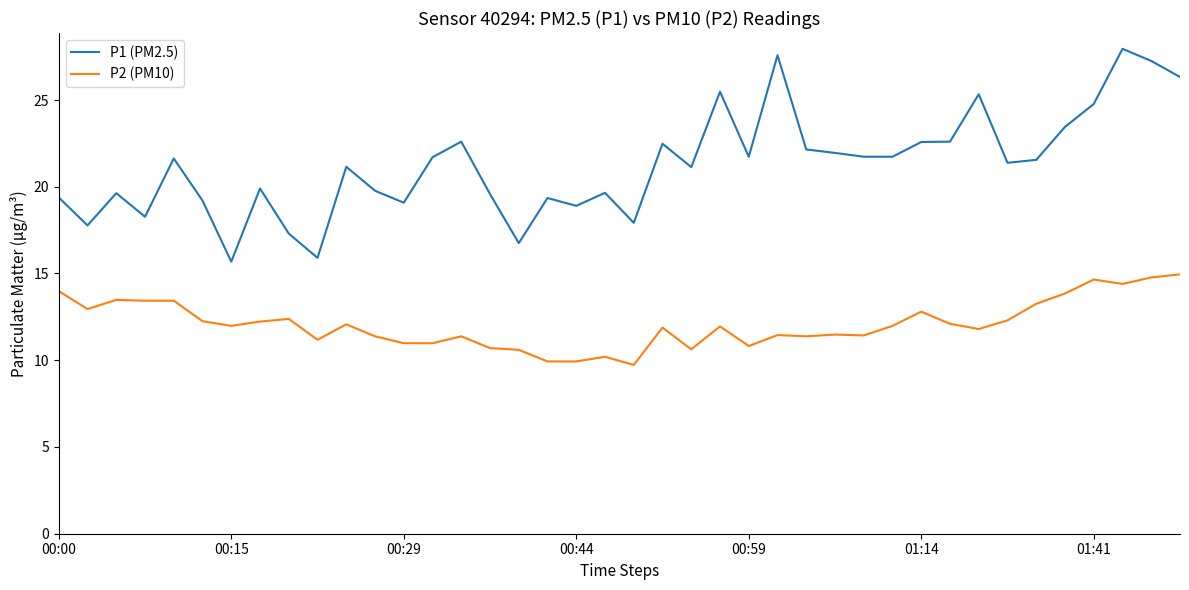

Which series has the largest range (max minus min)?

P1 (PM2.5)